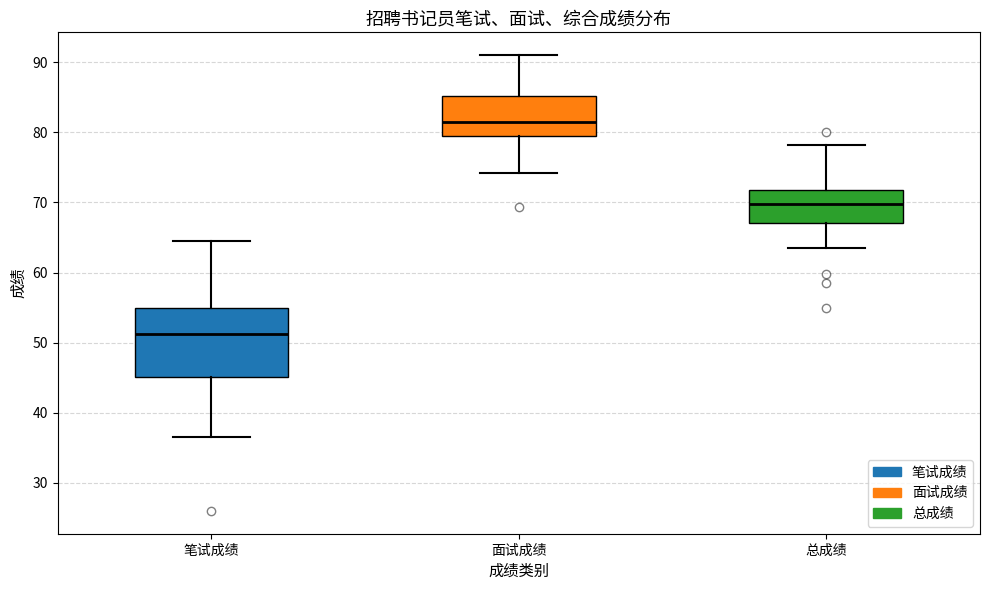

Which box is the tallest, from its lower edge to its upper edge?

笔试成绩